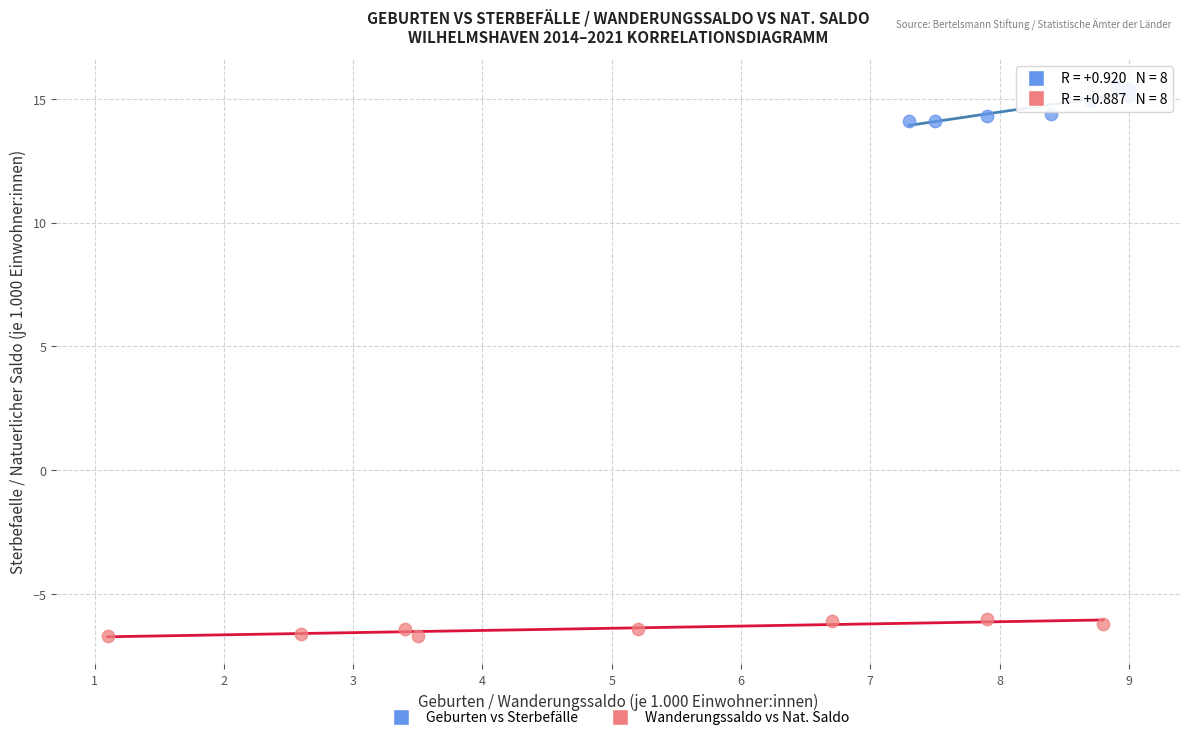

Which series reaches the minimum Y coordinate?

Wanderungssaldo vs Nat. Saldo